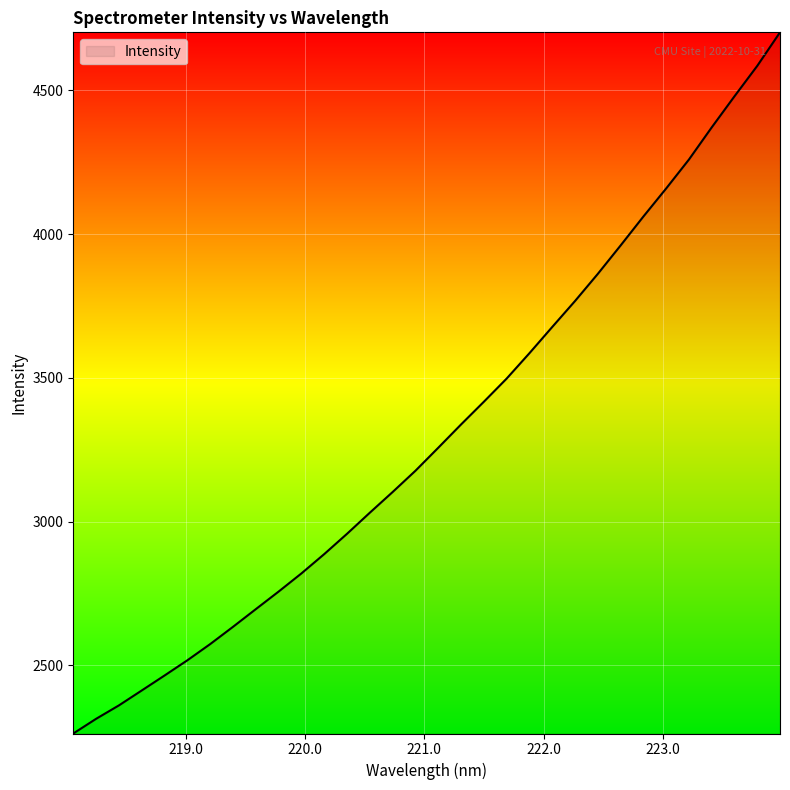

What is the difference between the maximum and minimum values?

2439.3